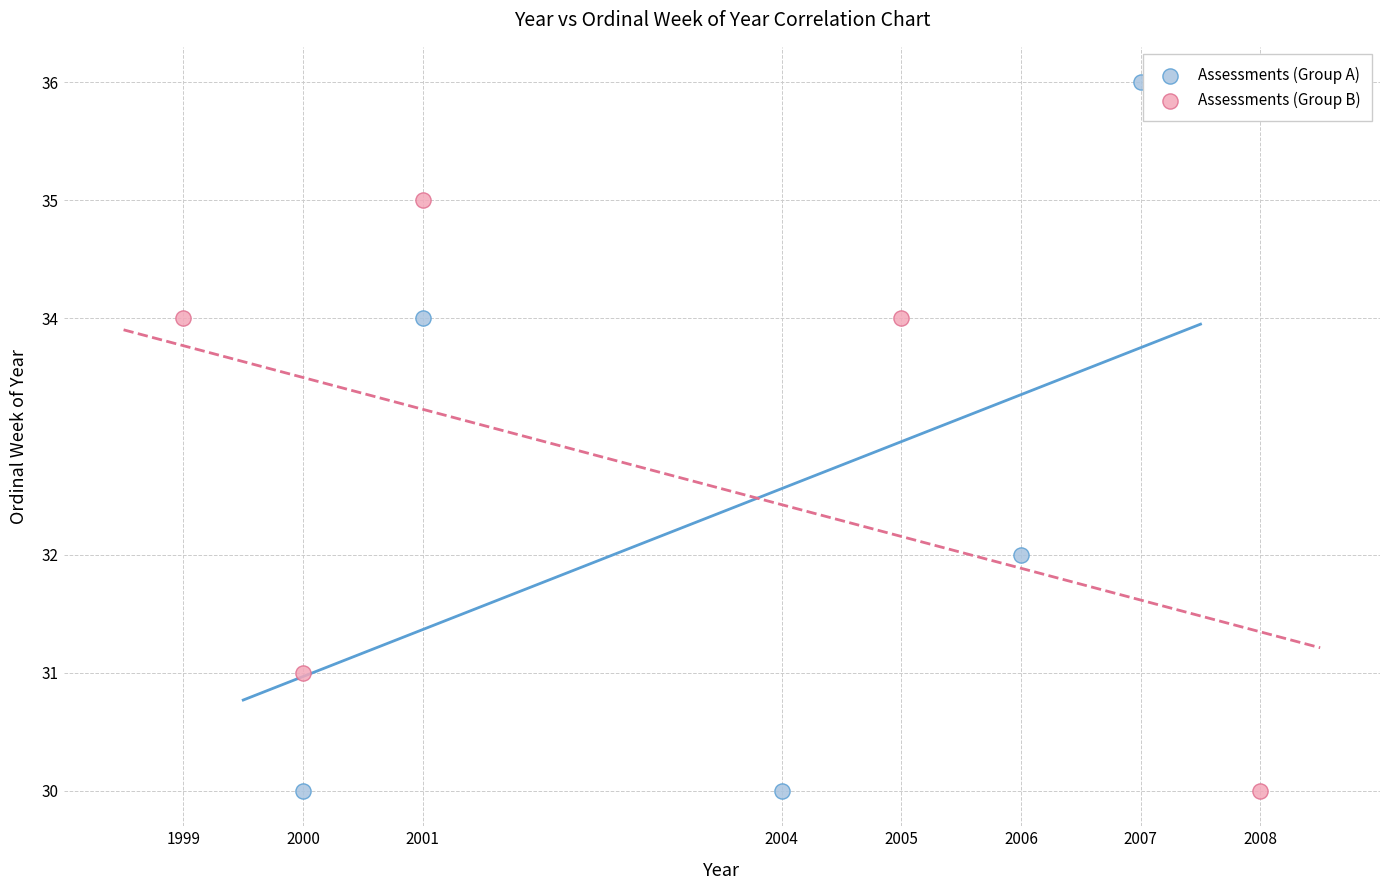

Which series reaches the maximum Y coordinate?

Assessments (Group A)